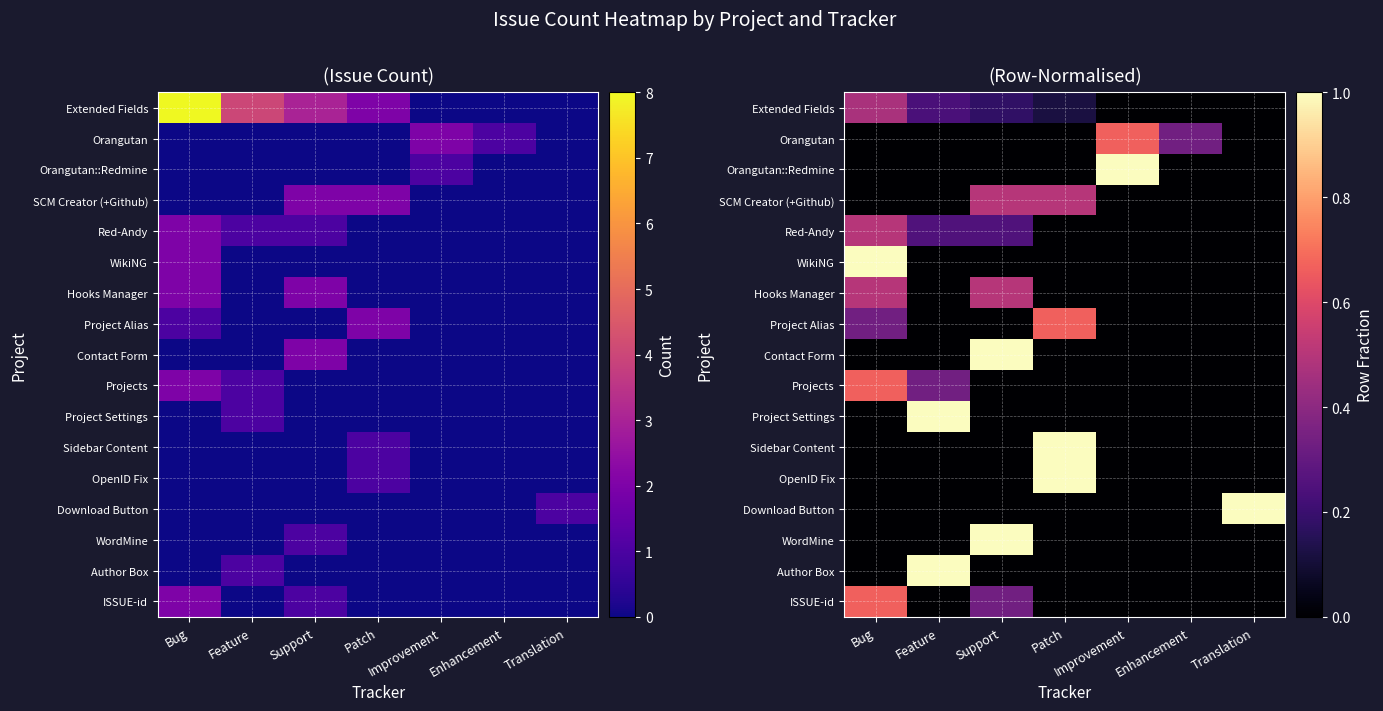

Which has a higher value, Translation or Support?

Support